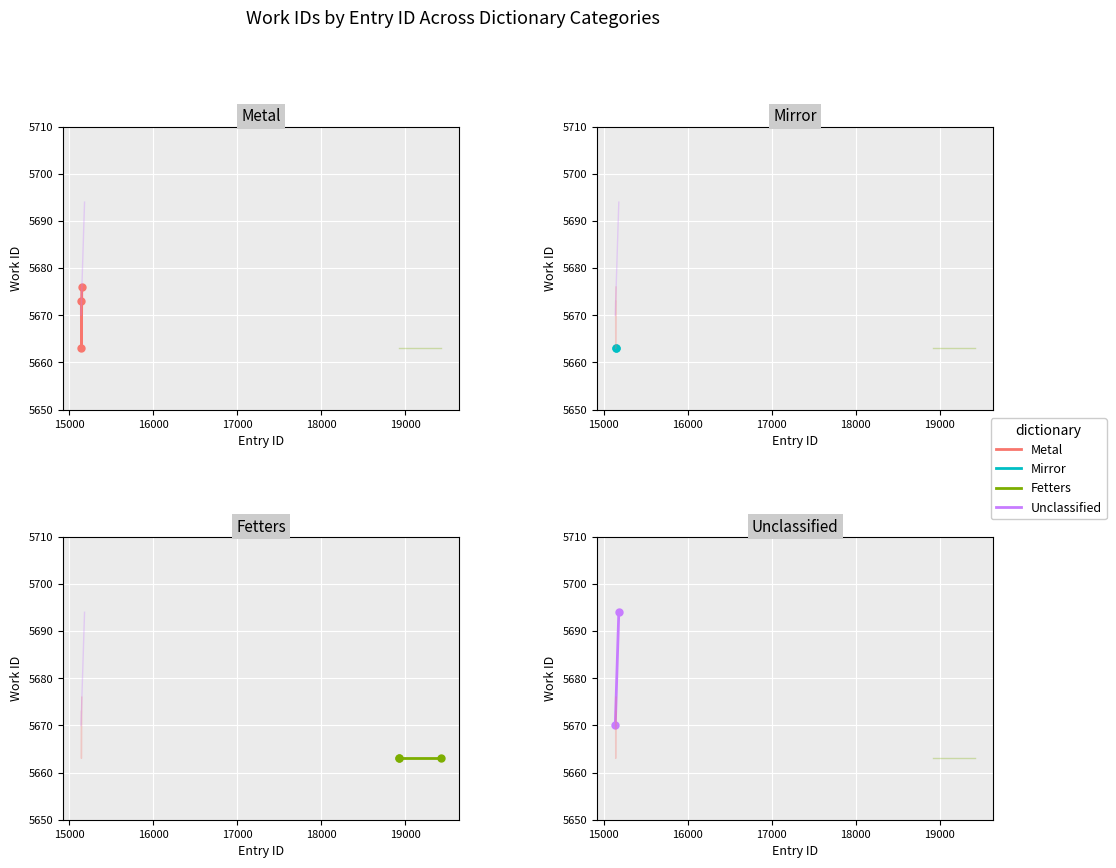

Which has a higher value, 15150 or 18923?

15150